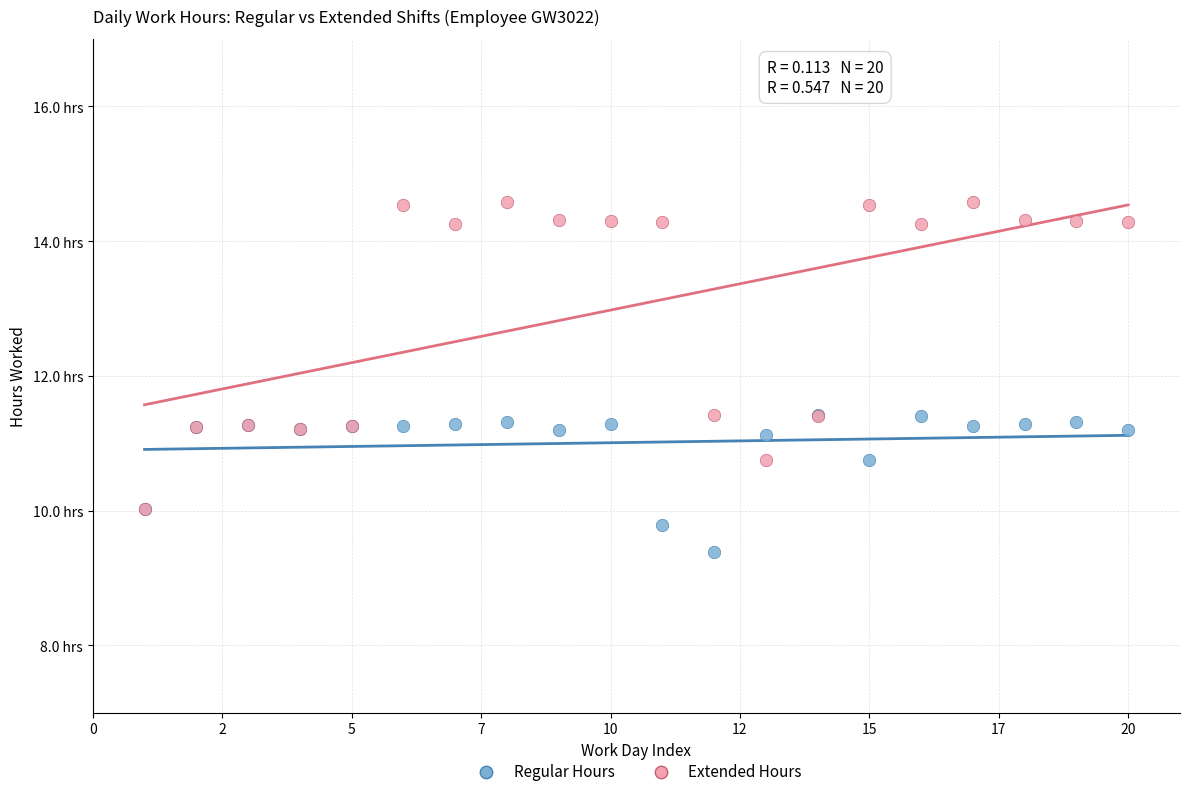

What are all the series names shown in the legend?

Regular Hours, Extended Hours